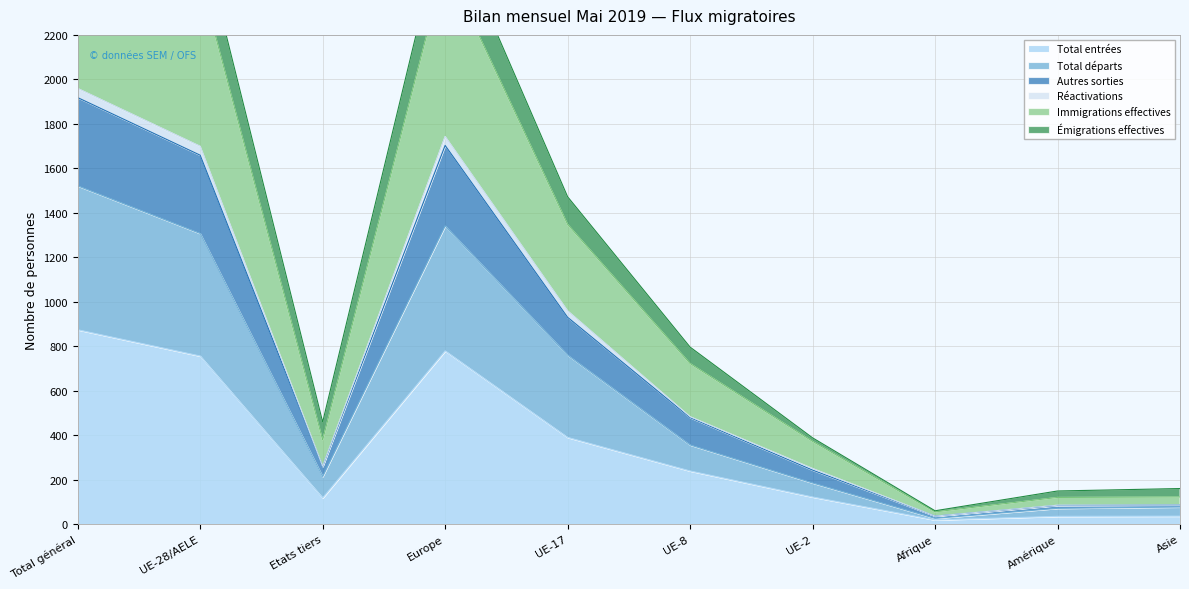

The value of Autres sorties at Total général is 1372. True or false?

False